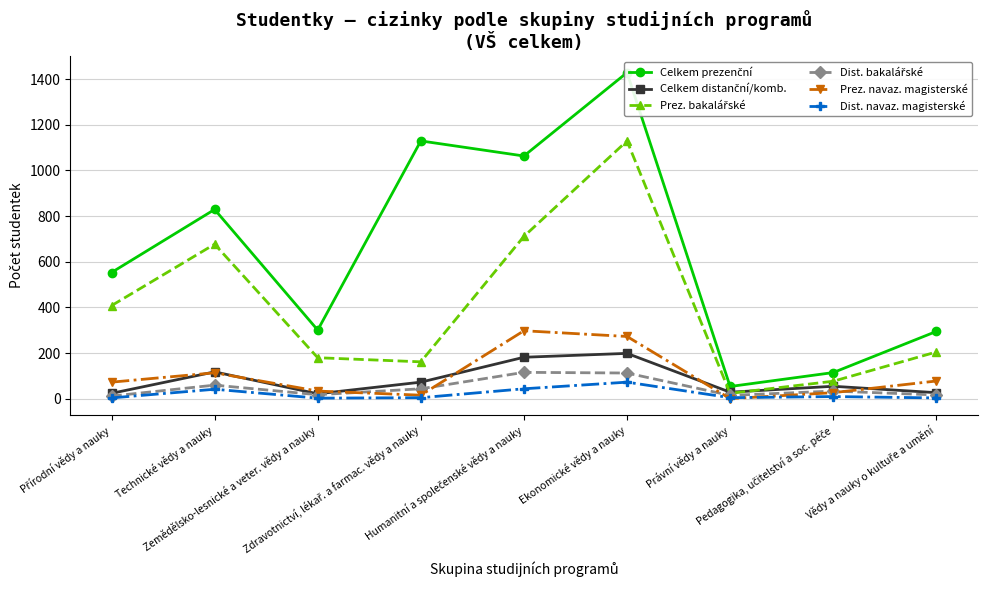

List the labels in order of Prez. navaz. magisterské value, largest first.

Humanitní a společenské vědy a nauky, Ekonomické vědy a nauky, Technické vědy a nauky, Vědy a nauky o kultuře a umění, Přírodní vědy a nauky, Zemědělsko-lesnické a veter. vědy a nauky, Pedagogika, učitelství a soc. péče, Zdravotnictví, lékař. a farmac. vědy a nauky, Právní vědy a nauky